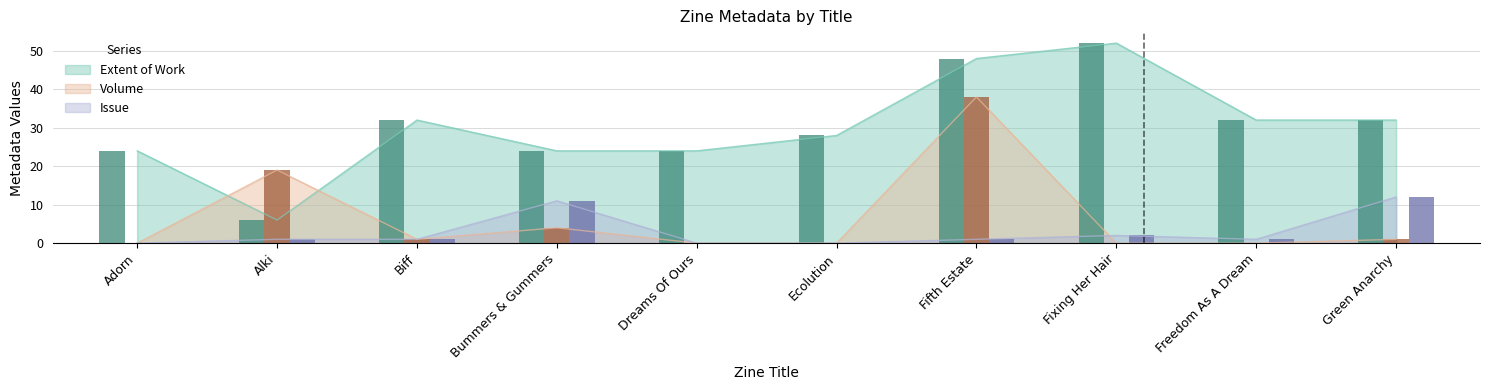

What is the label of the 8th bar from the left?

Fixing Her Hair